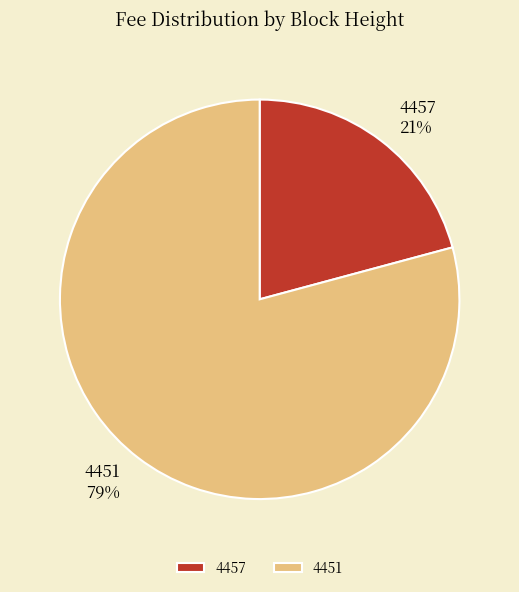

Which has a higher value, 4451 or 4457?

4451